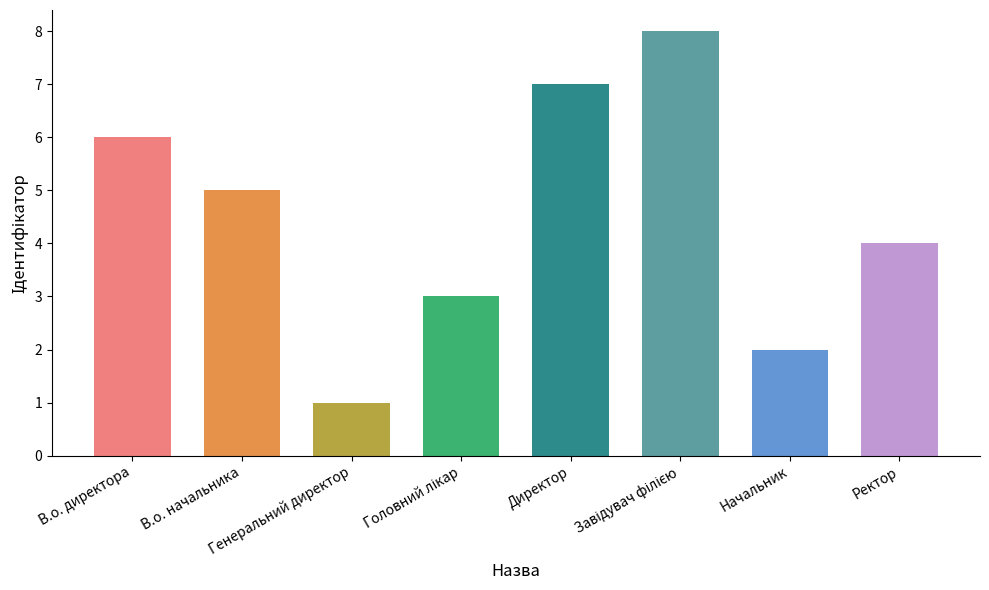

What is the label of the 1st bar from the left?

В.о. директора